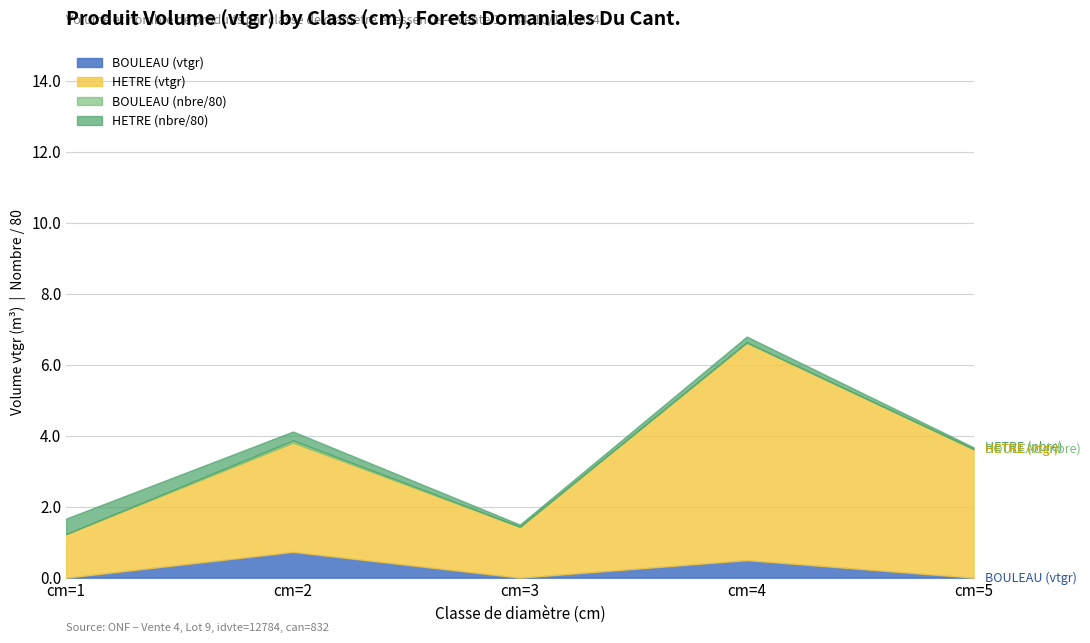

Which series has the widest spread of values?

HETRE cm1-5